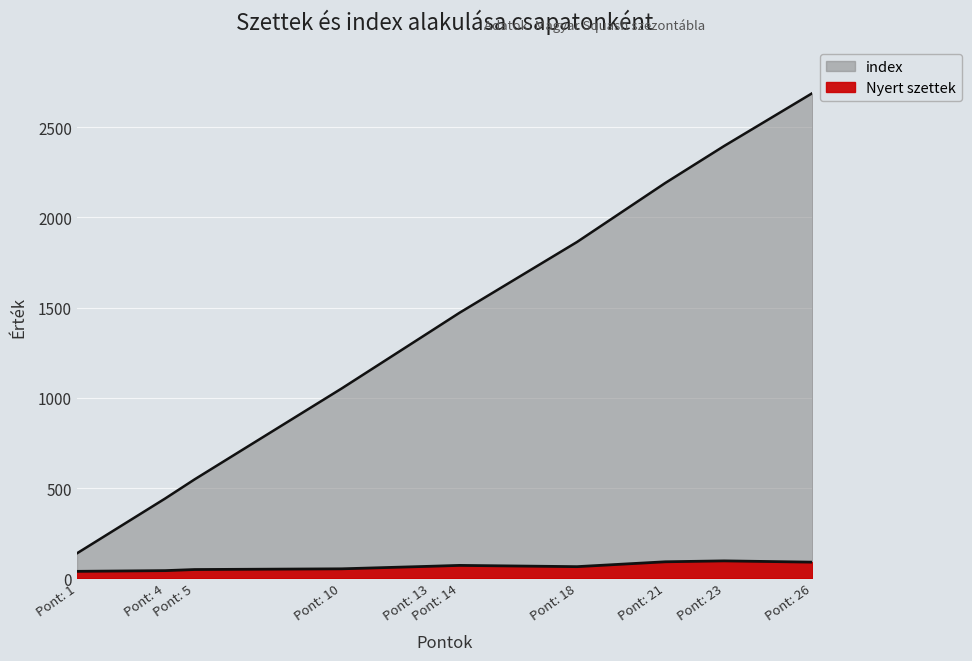

List the series in order of their overall mean, highest first.

index, Nyert szettek